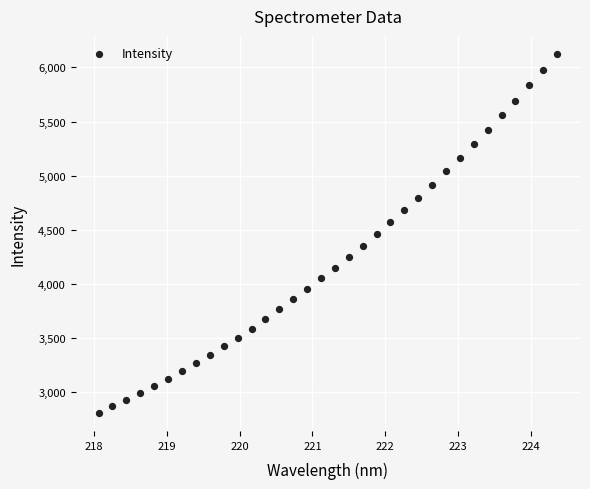

What is the range of Y values (max minus min)?

3318.7